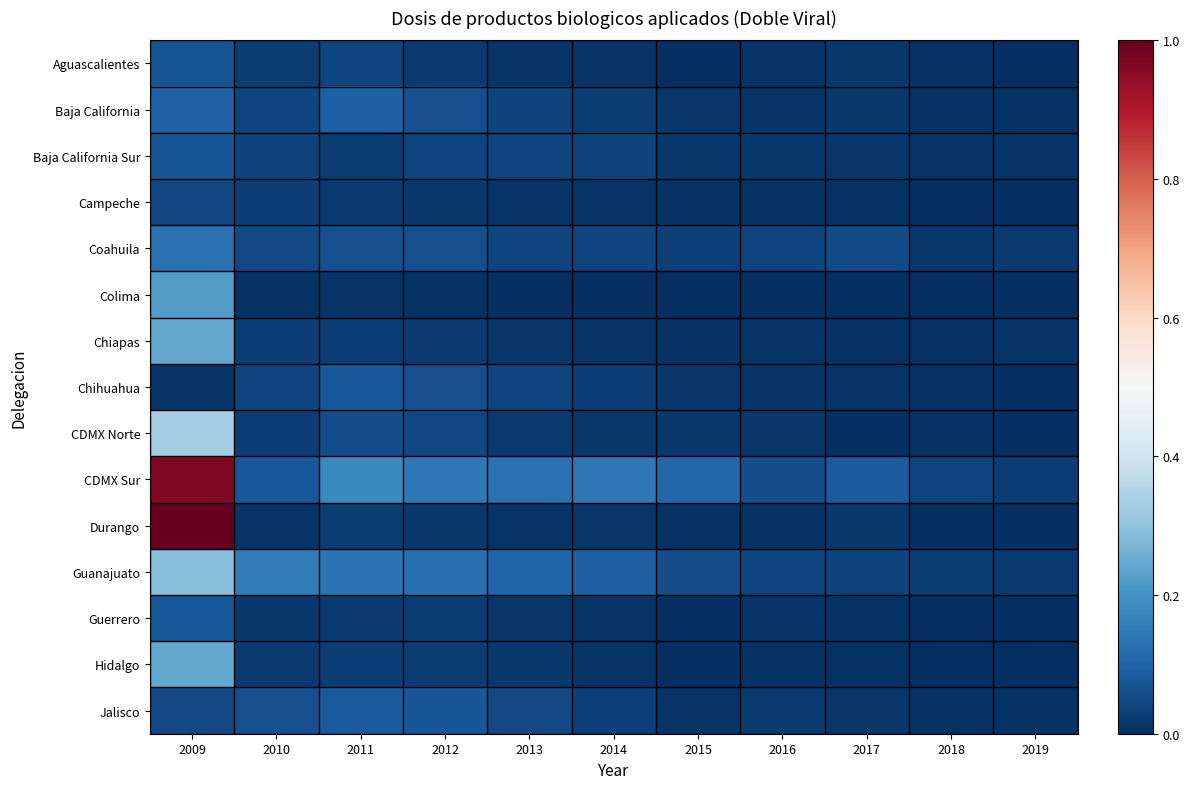

Reading left to right, transcribe all the data shown in this chart.

Aguascalientes: 2009=0.1	2010=0.0	2011=0.0	2012=0.0	2013=0.0	2014=0.0	2015=0.0	2016=0.0	2017=0.0	2018=0.0	2019=0.0
Baja California: 2009=0.1	2010=0.0	2011=0.1	2012=0.1	2013=0.0	2014=0.0	2015=0.0	2016=0.0	2017=0.0	2018=0.0	2019=0.0
Baja California Sur: 2009=0.1	2010=0.0	2011=0.0	2012=0.0	2013=0.0	2014=0.0	2015=0.0	2016=0.0	2017=0.0	2018=0.0	2019=0.0
Campeche: 2009=0.0	2010=0.0	2011=0.0	2012=0.0	2013=0.0	2014=0.0	2015=0.0	2016=0.0	2017=0.0	2018=0.0	2019=0.0
Coahuila: 2009=0.1	2010=0.0	2011=0.1	2012=0.1	2013=0.0	2014=0.0	2015=0.0	2016=0.0	2017=0.1	2018=0.0	2019=0.0
Colima: 2009=0.2	2010=0.0	2011=0.0	2012=0.0	2013=0.0	2014=0.0	2015=0.0	2016=0.0	2017=0.0	2018=0.0	2019=0.0
Chiapas: 2009=0.2	2010=0.0	2011=0.0	2012=0.0	2013=0.0	2014=0.0	2015=0.0	2016=0.0	2017=0.0	2018=0.0	2019=0.0
Chihuahua: 2009=0.0	2010=0.0	2011=0.1	2012=0.1	2013=0.0	2014=0.0	2015=0.0	2016=0.0	2017=0.0	2018=0.0	2019=0.0
CDMX Norte: 2009=0.3	2010=0.0	2011=0.1	2012=0.0	2013=0.0	2014=0.0	2015=0.0	2016=0.0	2017=0.0	2018=0.0	2019=0.0
CDMX Sur: 2009=1.0	2010=0.1	2011=0.2	2012=0.1	2013=0.1	2014=0.1	2015=0.1	2016=0.1	2017=0.1	2018=0.0	2019=0.0
Durango: 2009=1.0	2010=0.0	2011=0.0	2012=0.0	2013=0.0	2014=0.0	2015=0.0	2016=0.0	2017=0.0	2018=0.0	2019=0.0
Guanajuato: 2009=0.3	2010=0.1	2011=0.1	2012=0.1	2013=0.1	2014=0.1	2015=0.1	2016=0.0	2017=0.0	2018=0.0	2019=0.0
Guerrero: 2009=0.1	2010=0.0	2011=0.0	2012=0.0	2013=0.0	2014=0.0	2015=0.0	2016=0.0	2017=0.0	2018=0.0	2019=0.0
Hidalgo: 2009=0.2	2010=0.0	2011=0.0	2012=0.0	2013=0.0	2014=0.0	2015=0.0	2016=0.0	2017=0.0	2018=0.0	2019=0.0
Jalisco: 2009=0.0	2010=0.1	2011=0.1	2012=0.1	2013=0.0	2014=0.0	2015=0.0	2016=0.0	2017=0.0	2018=0.0	2019=0.0